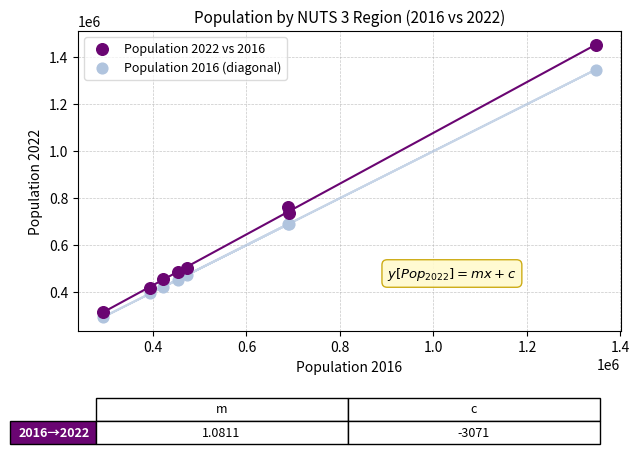

In the Population 2022 vs 2016 series, what Y value is closest to 883750?

761858